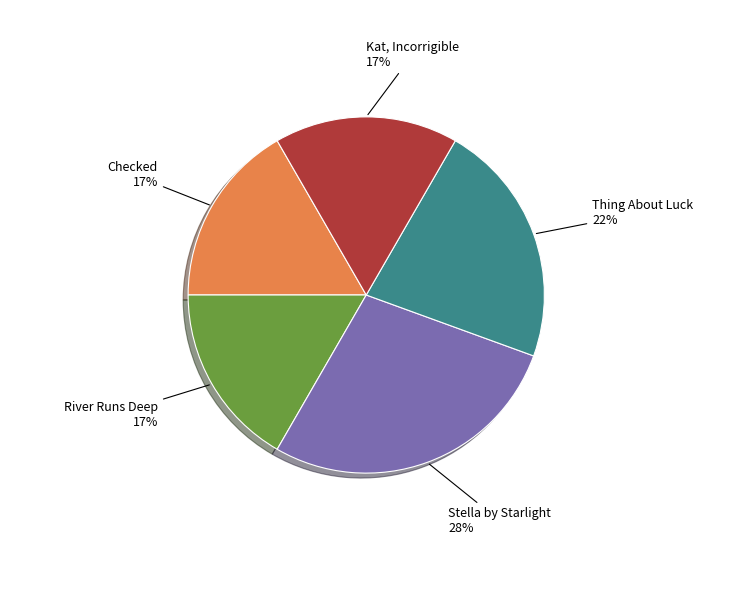

Does any single category account for the majority?

No